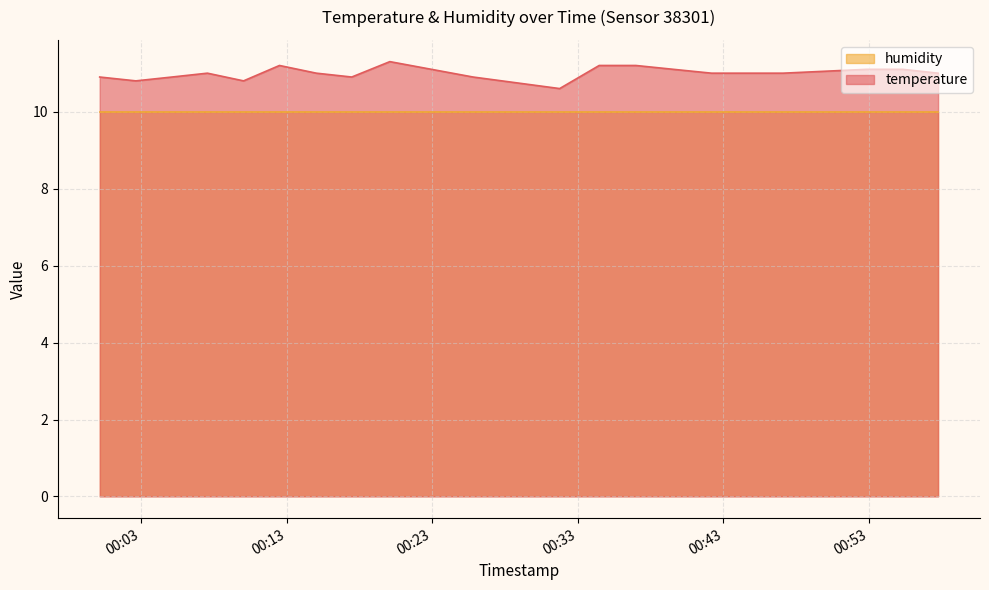

How many points are higher than both their immediate neighbors (excluding endpoints)?

3